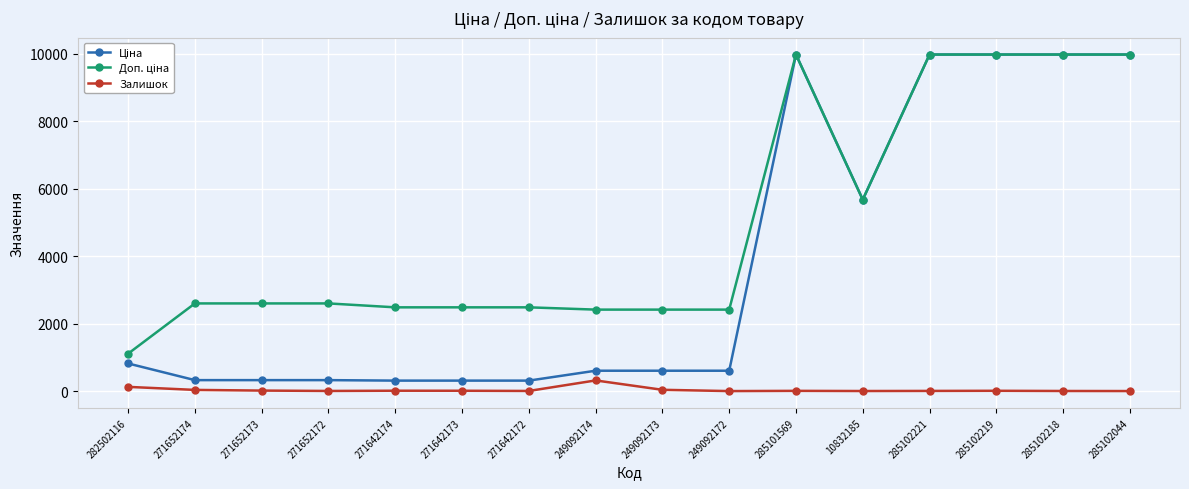

What is the label of the 5th point from the left?

271642174